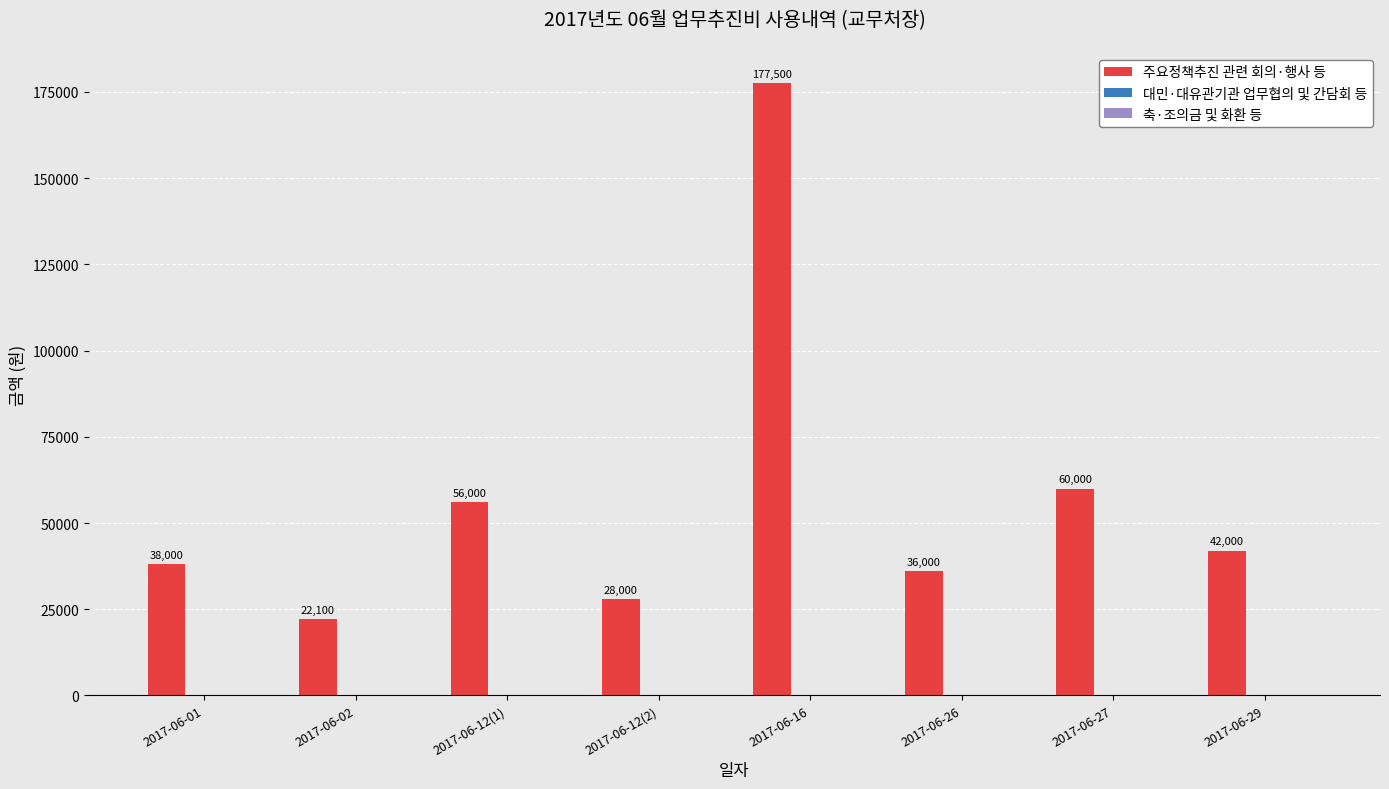

Does the chart contain any negative values?

No